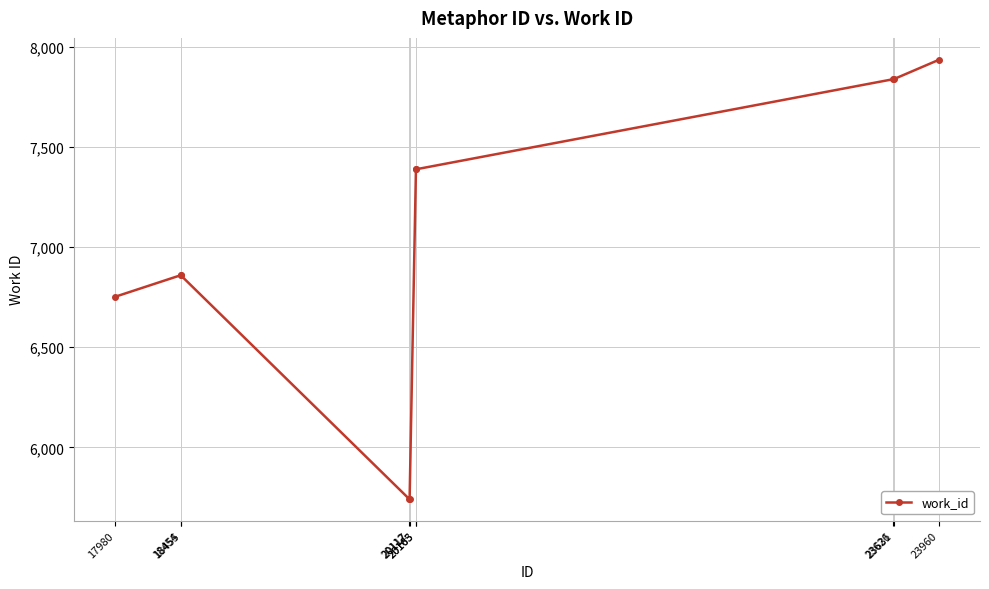

True or false: the data shows 6859 at 18454.

True